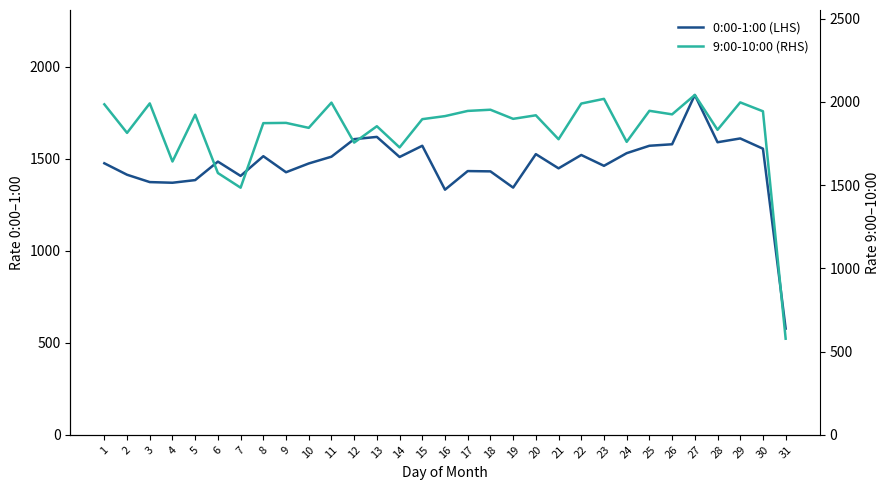

Which series has the widest spread of values?

9:00-10:00 (RHS)